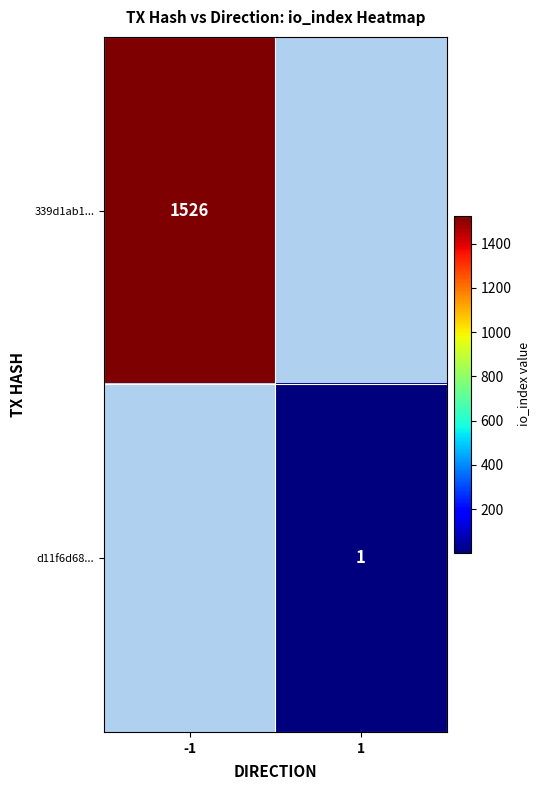

Is the value of 339d1ab1... at -1 greater than the value of d11f6d68... at 1?

Yes